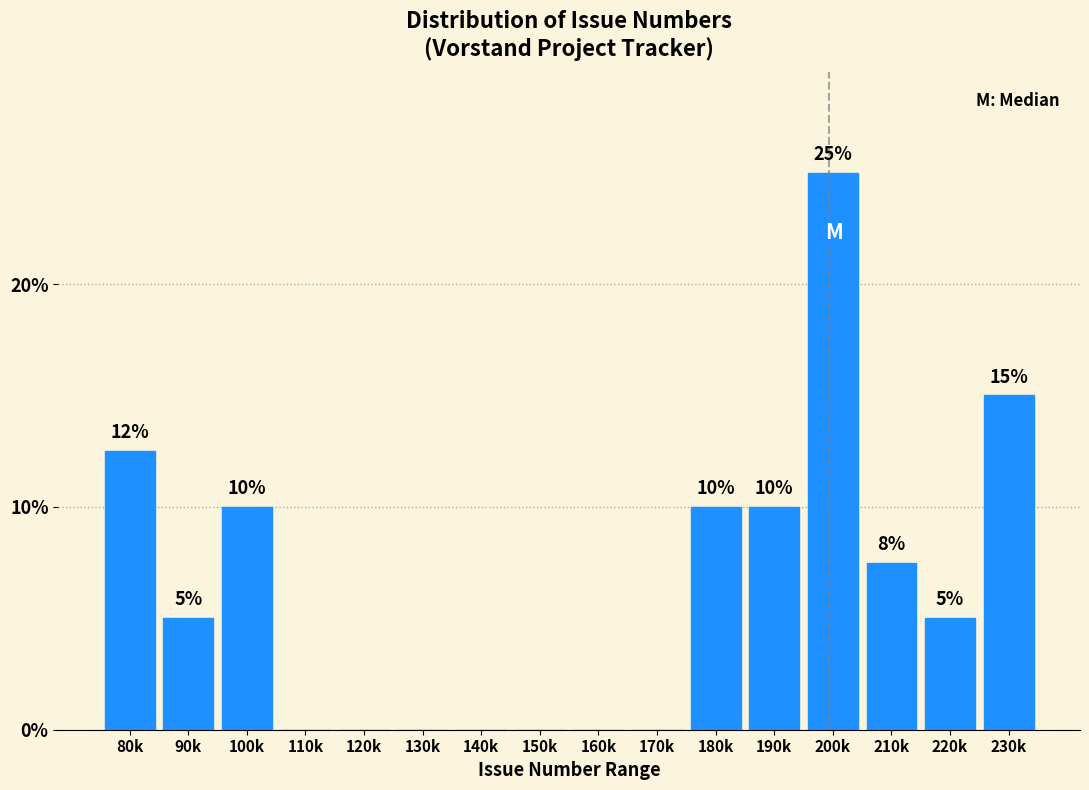

Between 230k and 150k, which is larger?

230k